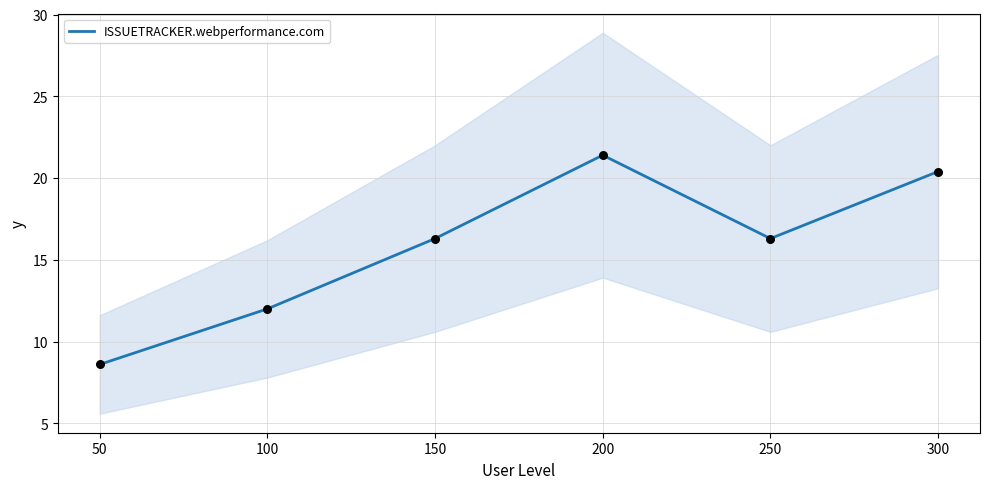

At which label does ISSUETRACKER.webperformance.com first exceed 16?

150